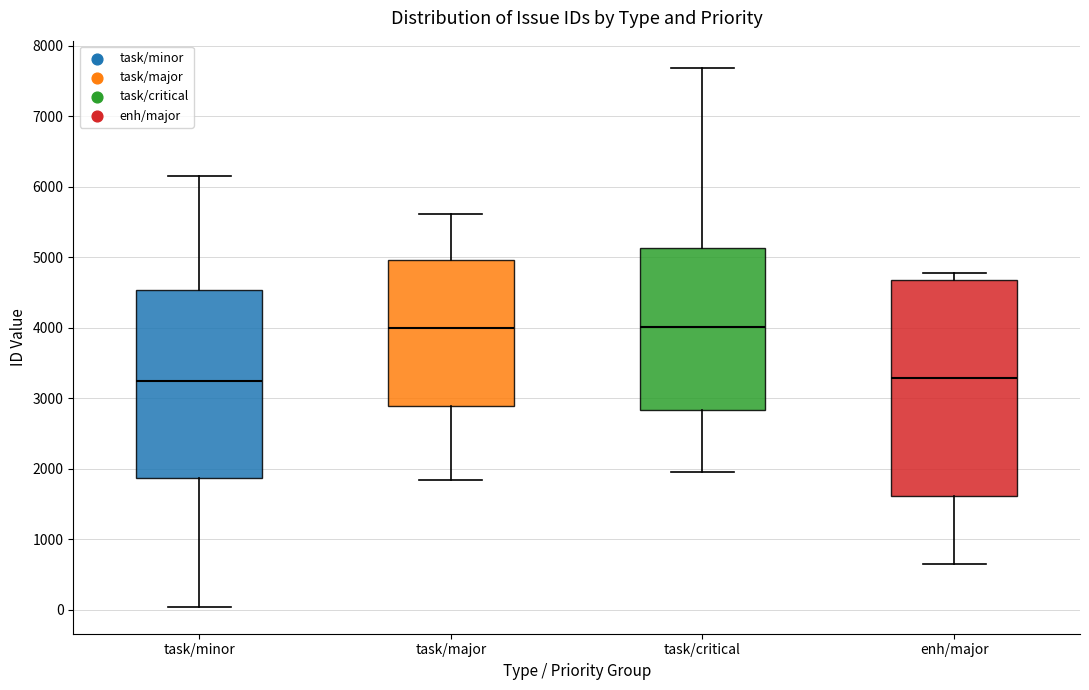

Where does the median line of the box for enh/major sit on the y-axis? The values are not printed on the chart, so give them approximately, as read against the axis.

3300